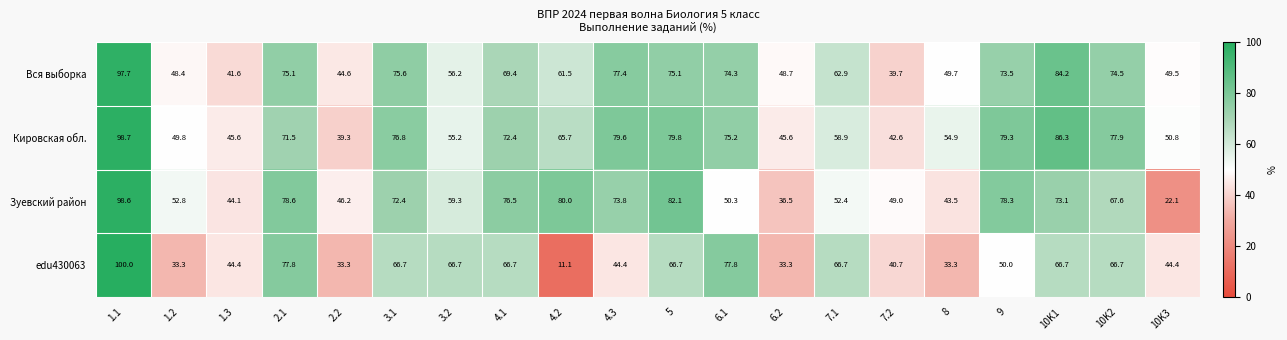

Between 2.1 and 7.2, which series saw the biggest shift?

edu430063